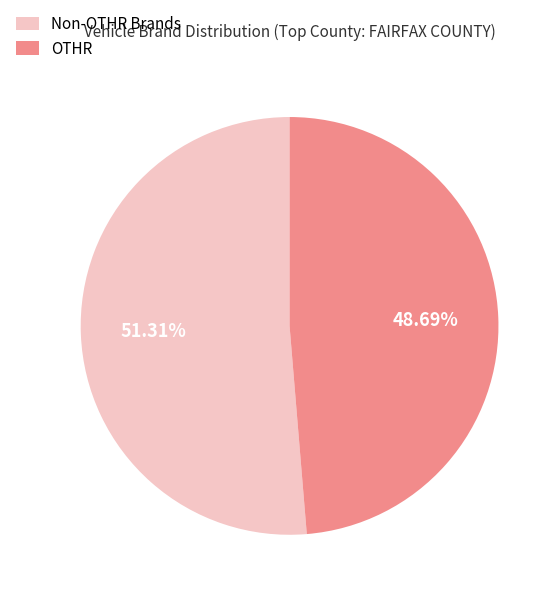

Does any single category account for the majority?

Yes